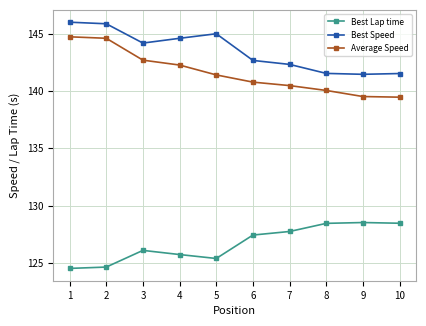

What is the lowest value of the Best Speed series?

141.4